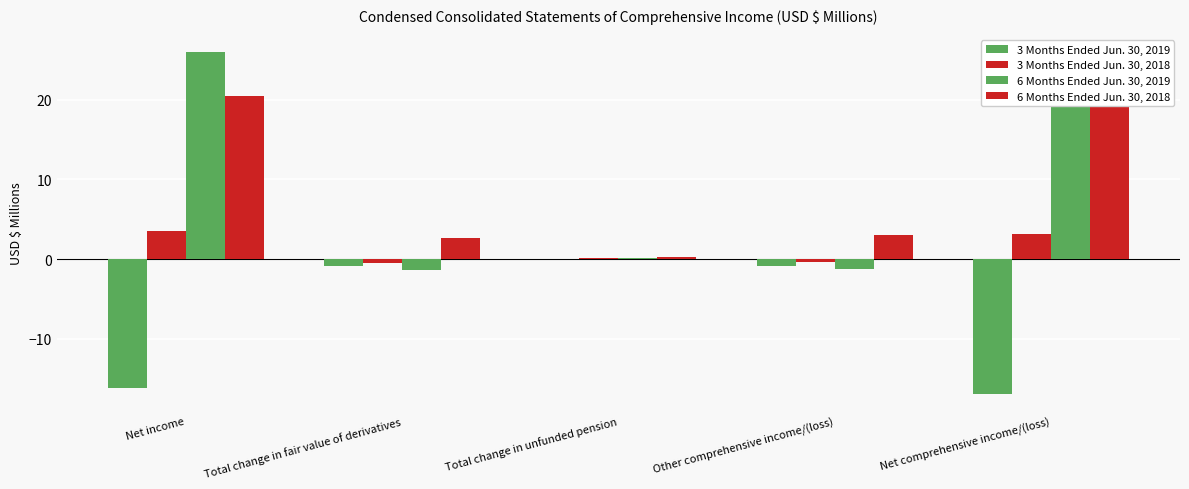

At how many categories does at least one series exceed -8?

5